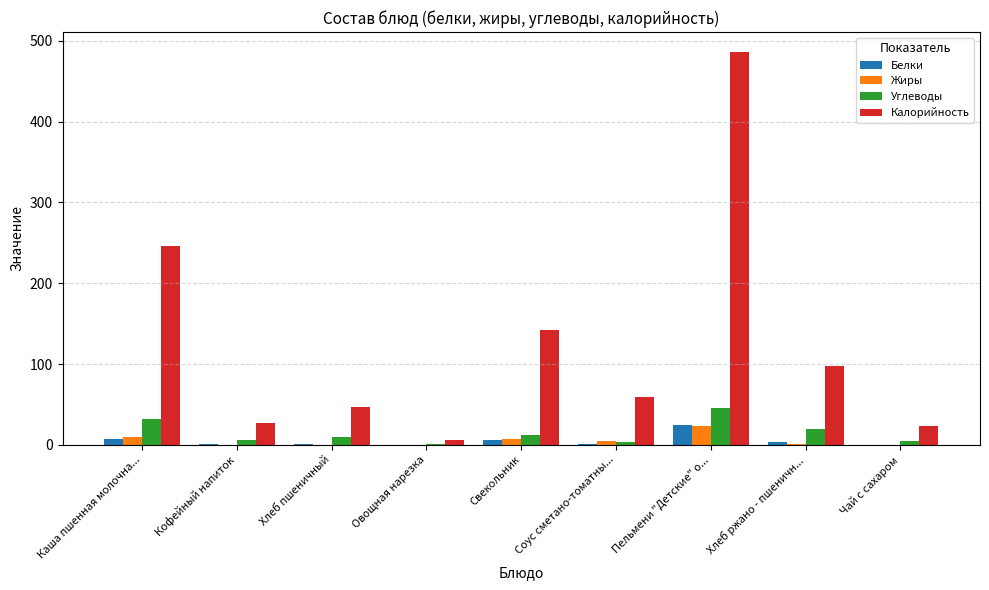

Which series has the widest spread of values?

Калорийность